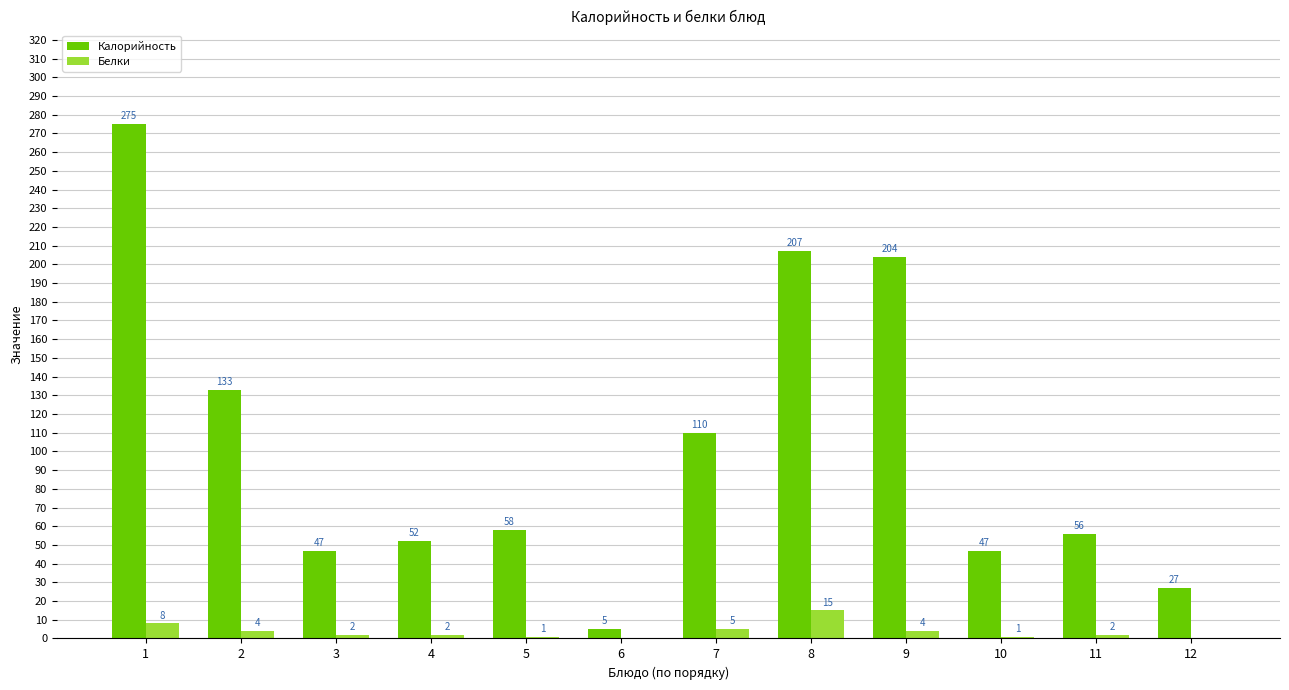

What is the average value of the Калорийность series?

102